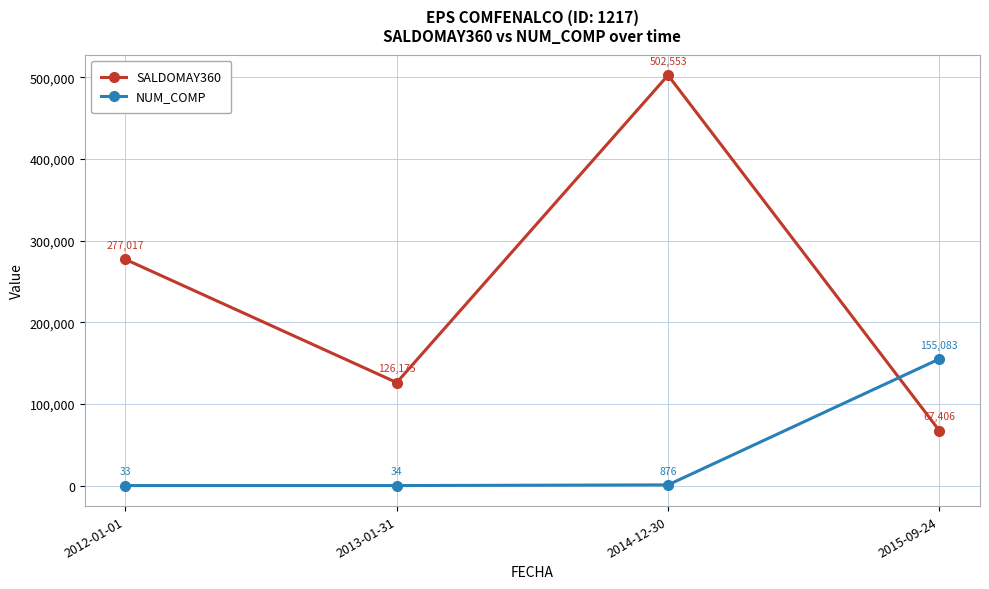

Which label corresponds to the smallest value in the chart?

2012-01-01